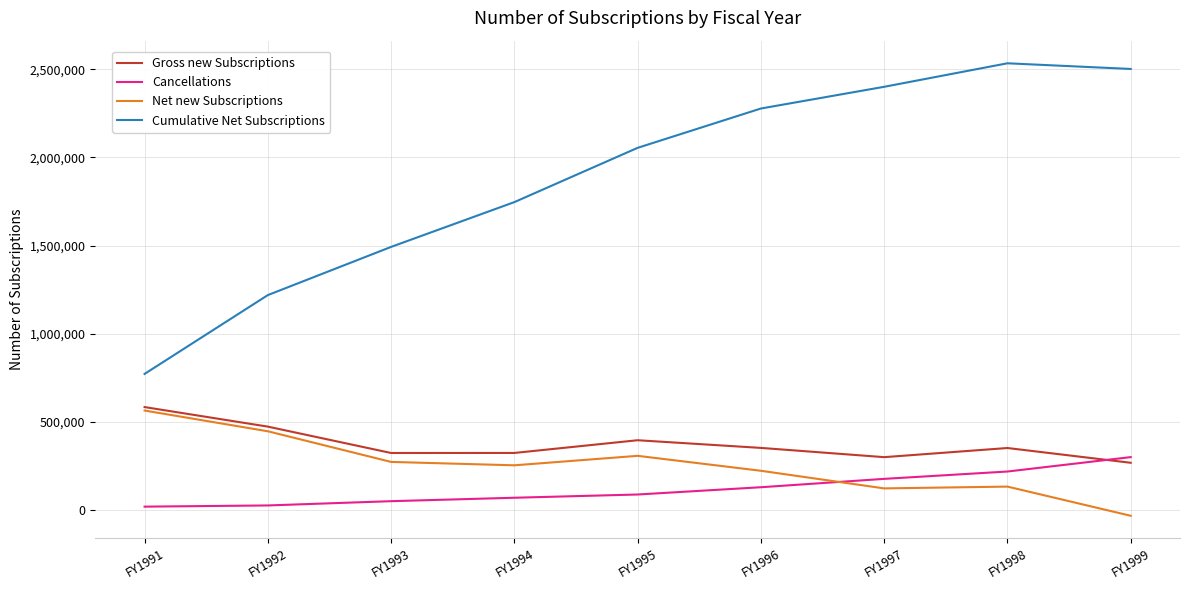

Rank the series at FY1992 from lowest to highest value.

Cancellations, Net new Subscriptions, Gross new Subscriptions, Cumulative Net Subscriptions